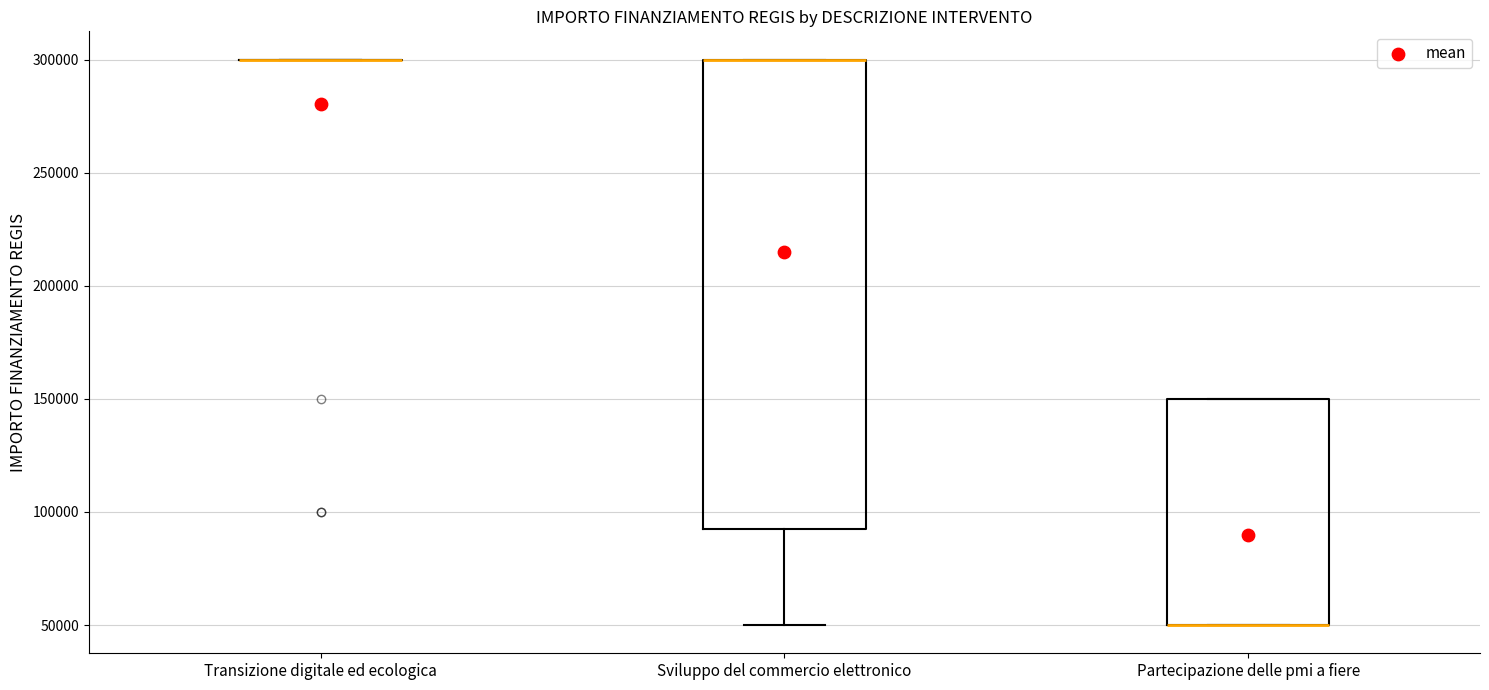

Reading left to right, read every box against the y-axis: the position of its median line, the range the box covers, and the ends of its whiskers. The values are not printed on the chart, so give them approximately, as read against the axis.

Transizione digitale ed ecologica: box collapsed to a line at 300000, whiskers 300000 to 300000
Sviluppo del commercio elettronico: median 300000 (drawn on the box's upper edge), box 95000 to 300000, whiskers 50000 to 300000
Partecipazione delle pmi a fiere: median 50000 (drawn on the box's lower edge), box 50000 to 150000, whiskers 50000 to 150000